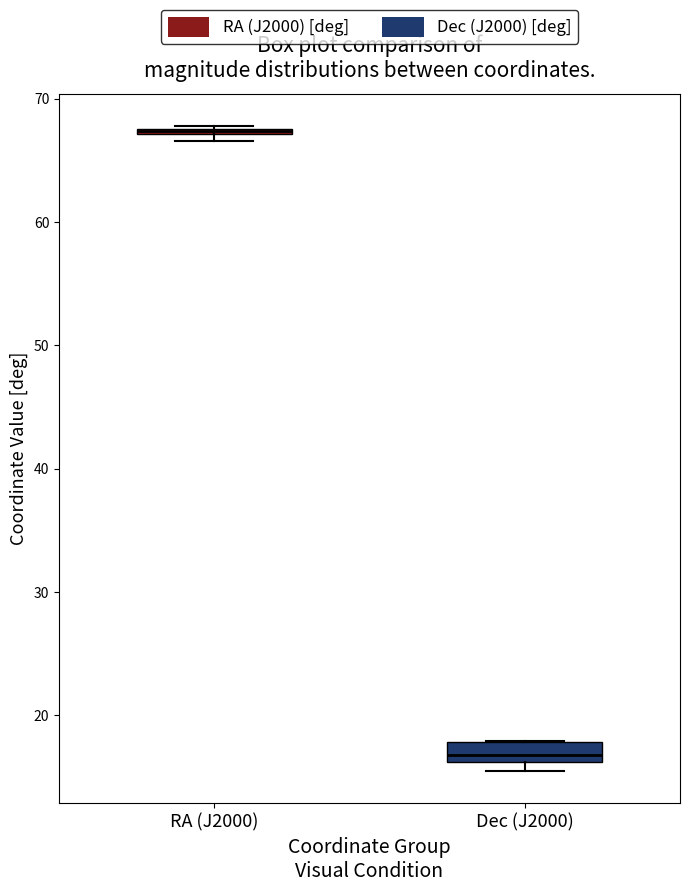

Which box is the tallest, from its lower edge to its upper edge?

Dec (J2000)